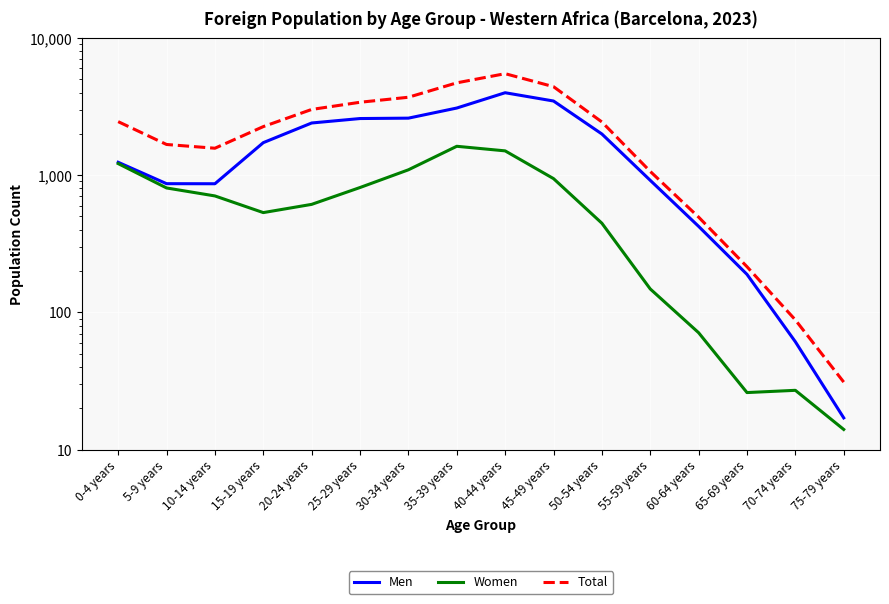

True or false: Women has a value of 1213 at 0-4 years.

True